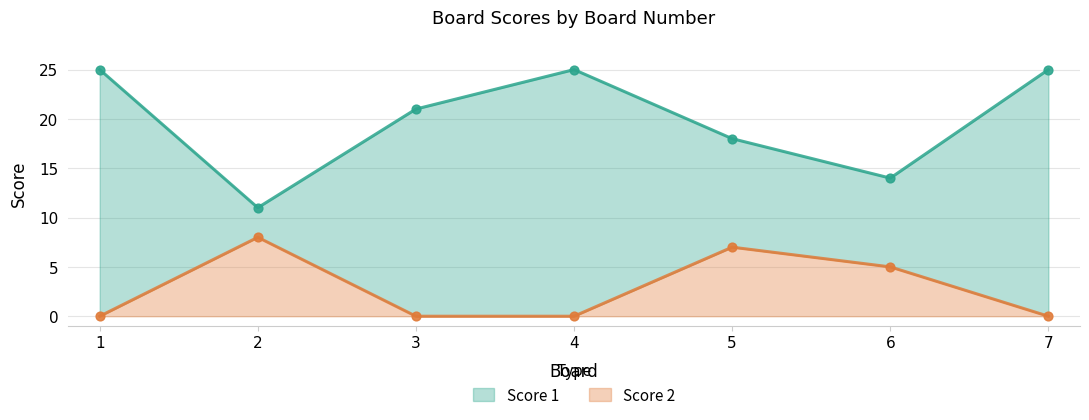

At which category is the sum across all series the highest?

1